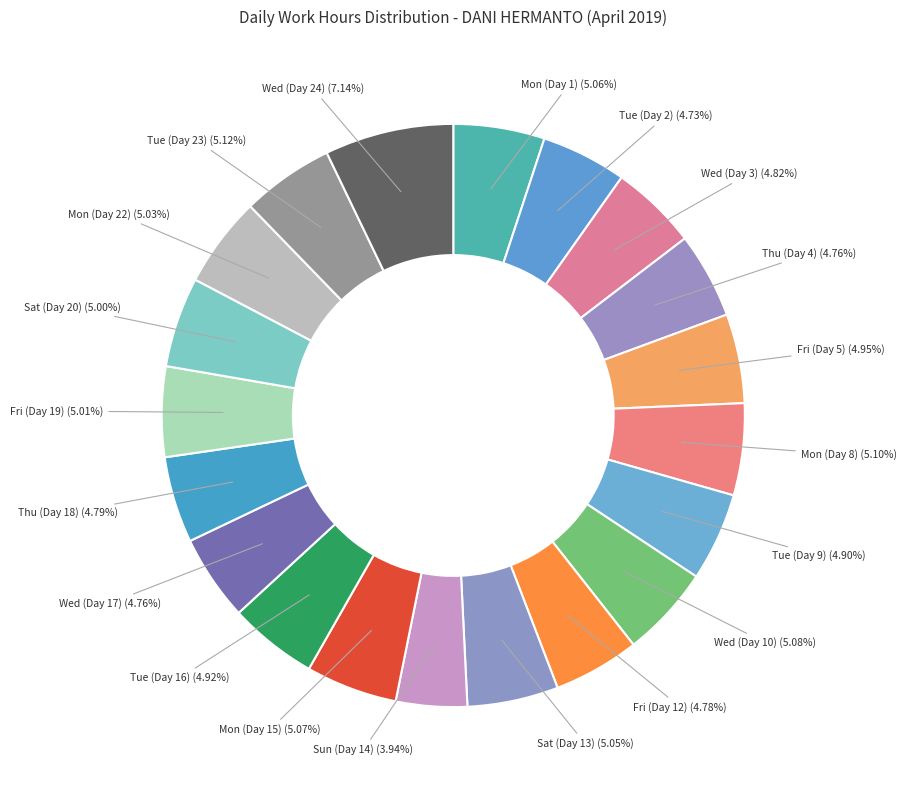

Is the sum of Thu (Day 4) and Sat (Day 20) greater than half?

No